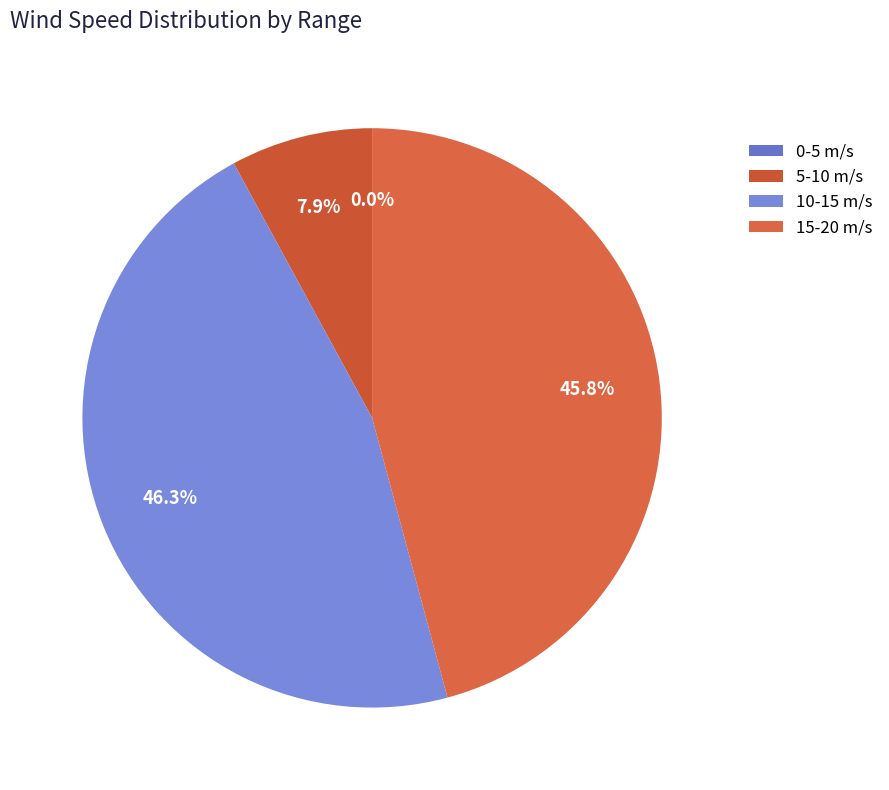

The 11 slice represents 16% of the pie. True or false?

False